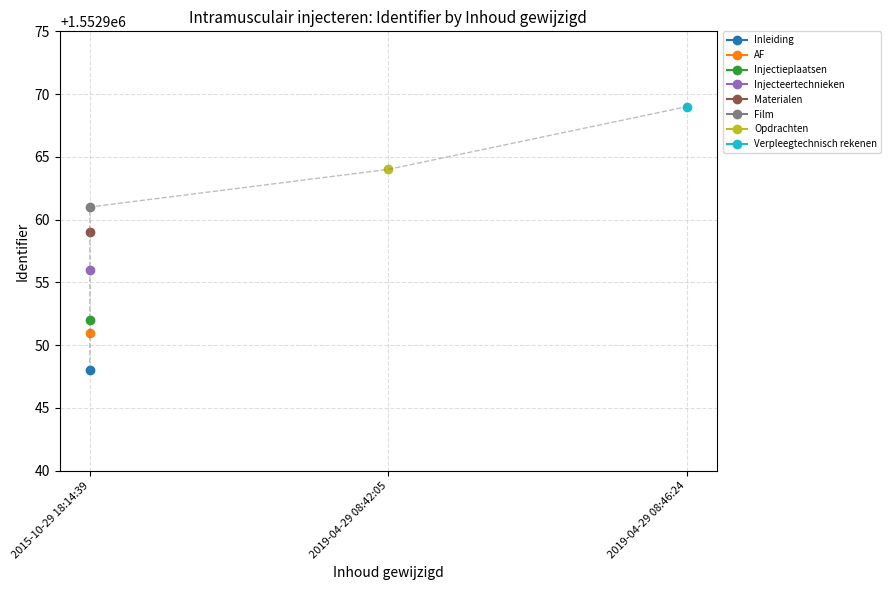

Is it true that the value at 2019-04-29 08:42:05 is 1552964?

True